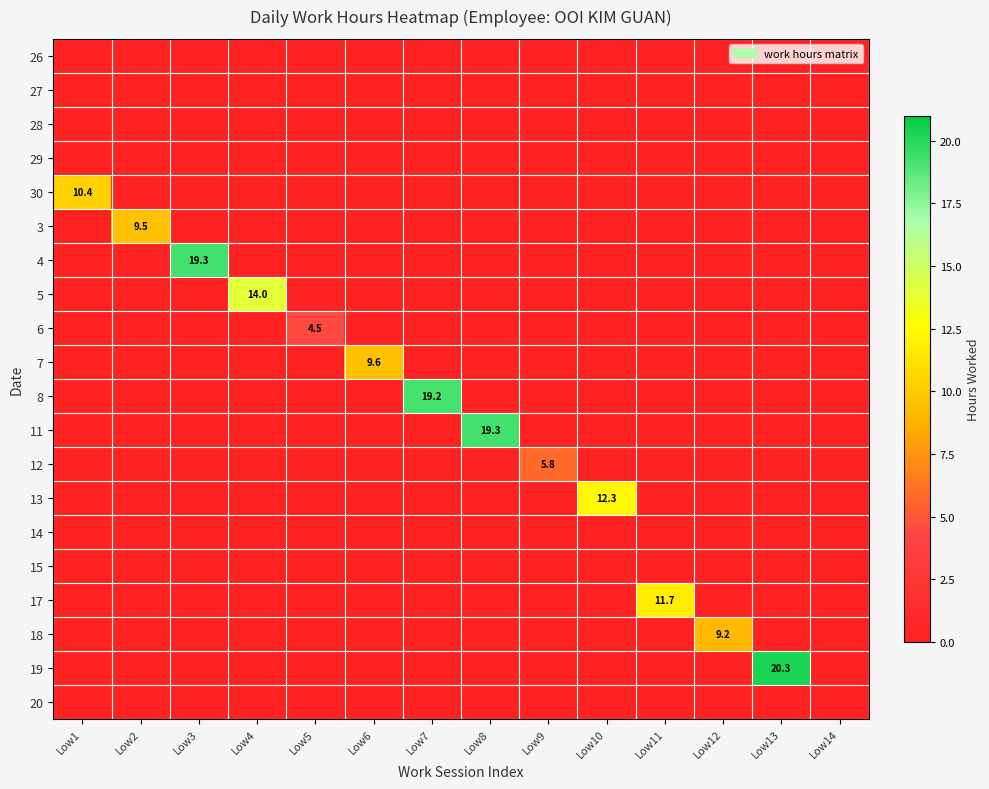

At how many categories does at least one series exceed 15?

4